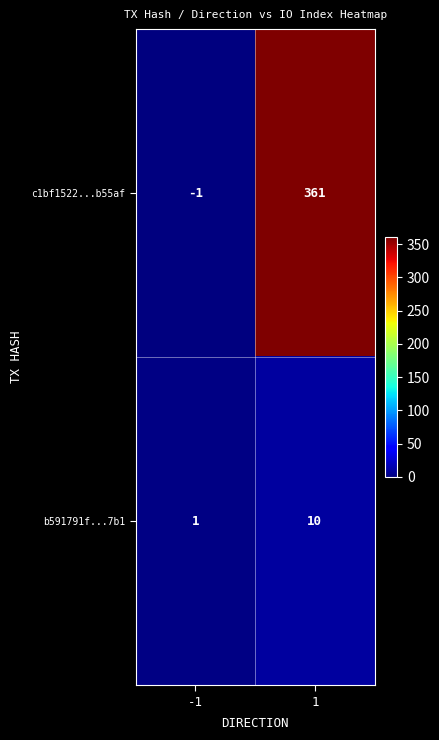

The b591791f...7b1 series shows 10 at 1. True or false?

True